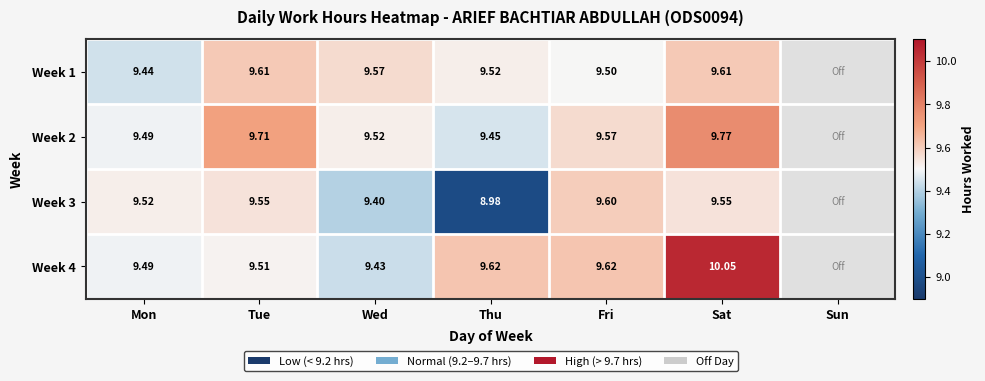

Where is Week 1 nearest to the value 9?

Mon